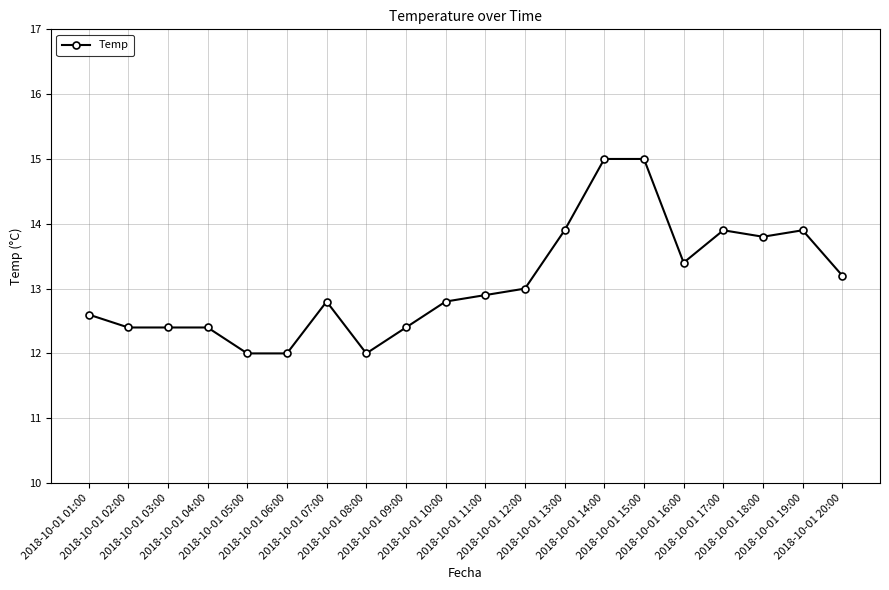

What is the value of the 7th point from the left?

12.8